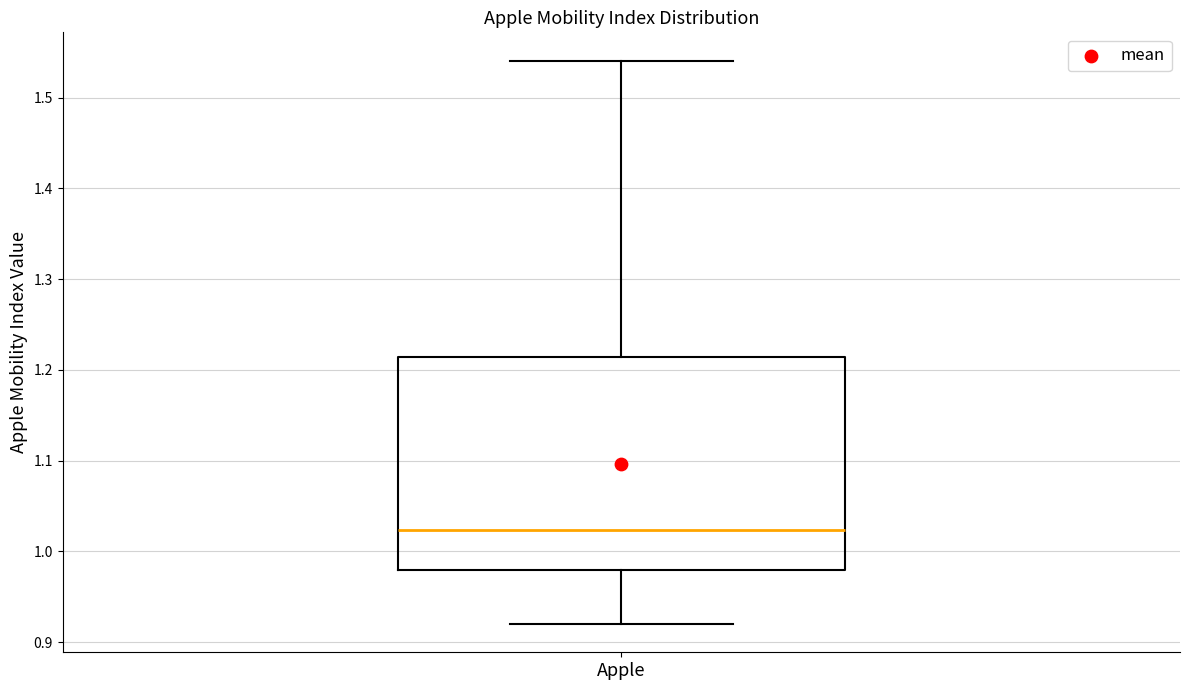

Read this box plot against the y-axis: the position of the median line, the range covered by the box, and the ends of both whiskers. The values are not printed on the chart, so give them approximately, as read against the axis.

median 1.02, box 0.98 to 1.21, whiskers 0.92 to 1.54